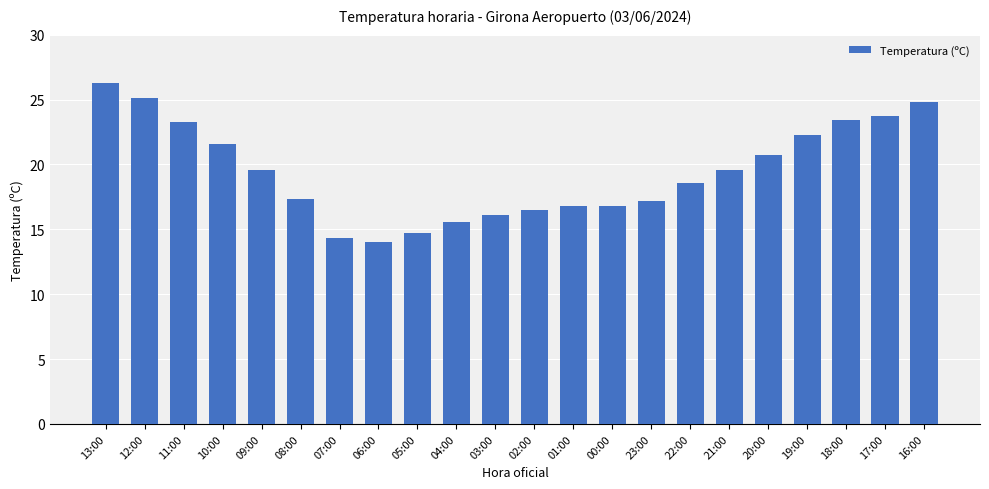

Where does the data first go above 19?

13:00